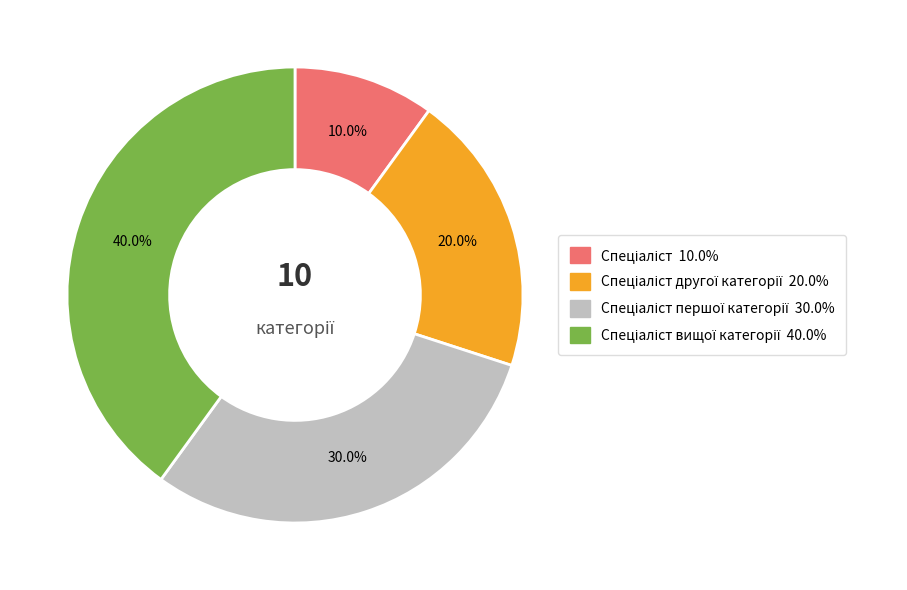

Is there a majority slice in this chart?

No